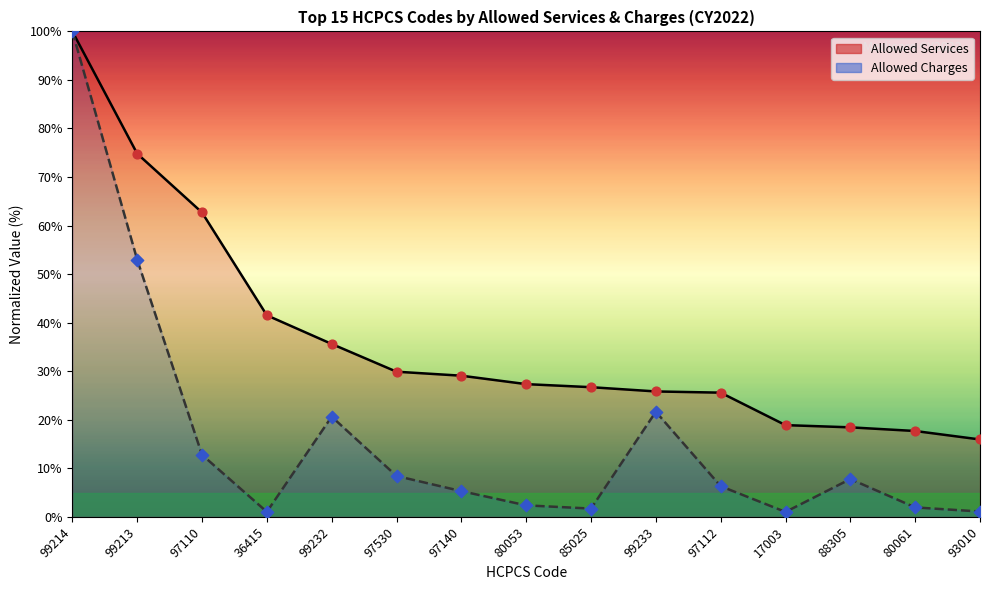

Which series has the widest spread of Y values?

Allowed Charges